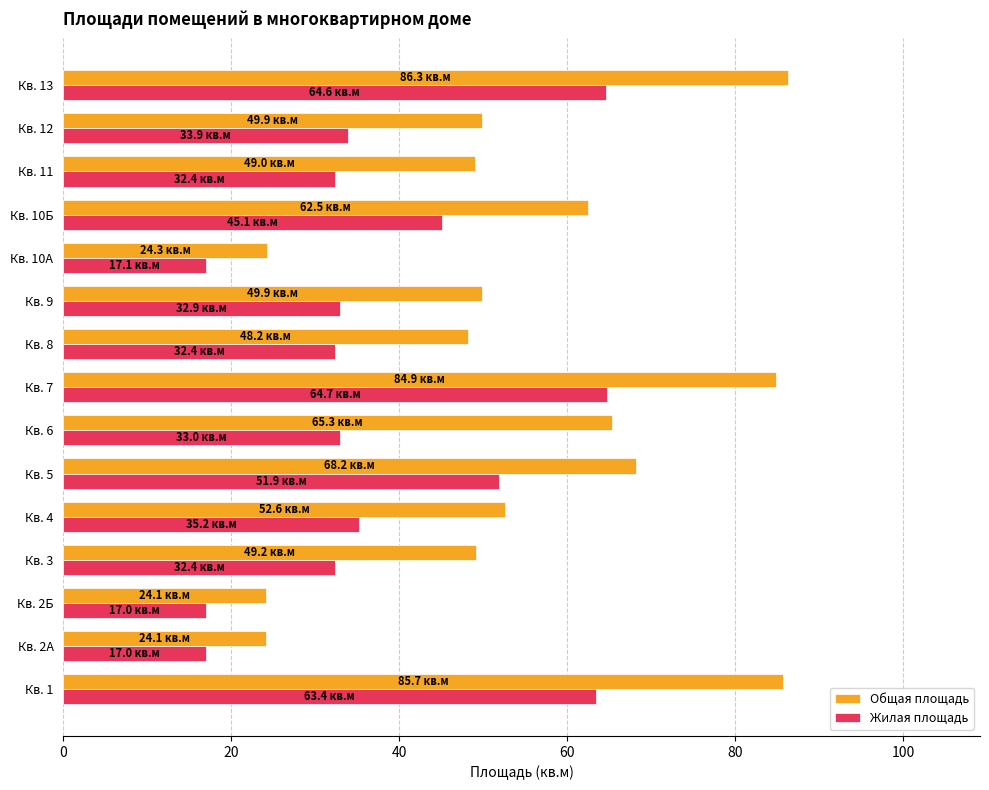

Is it true that Жилая площадь equals 33.0 at Кв. 6?

True